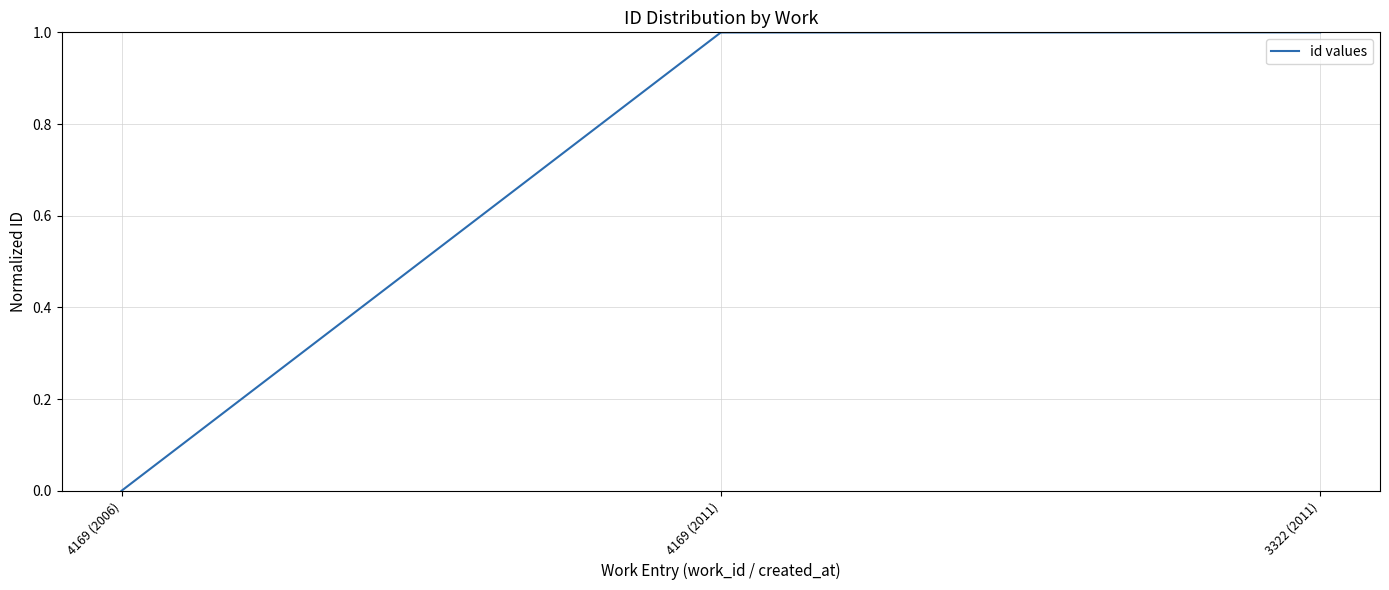

What position from the left is 3322 (2011)?

3